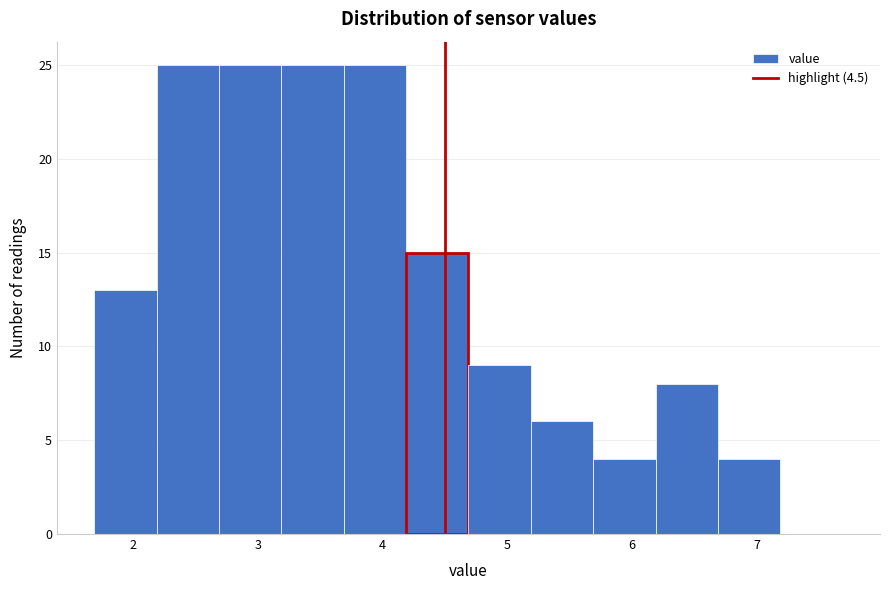

Reading left to right, transcribe this chart: for each bar, give the range it covers on the x-axis and its height. Neither the bar edges nor the heights are printed on the chart, so give them approximately, as read against the axes.

1.69 to 2.19: 13
2.19 to 2.69: 25
2.69 to 3.19: 25
3.19 to 3.69: 25
3.69 to 4.19: 25
4.19 to 4.69: 15
4.69 to 5.19: 9
5.19 to 5.69: 6
5.69 to 6.19: 4
6.19 to 6.69: 8
6.69 to 7.19: 4
7.19 to 7.69: 0